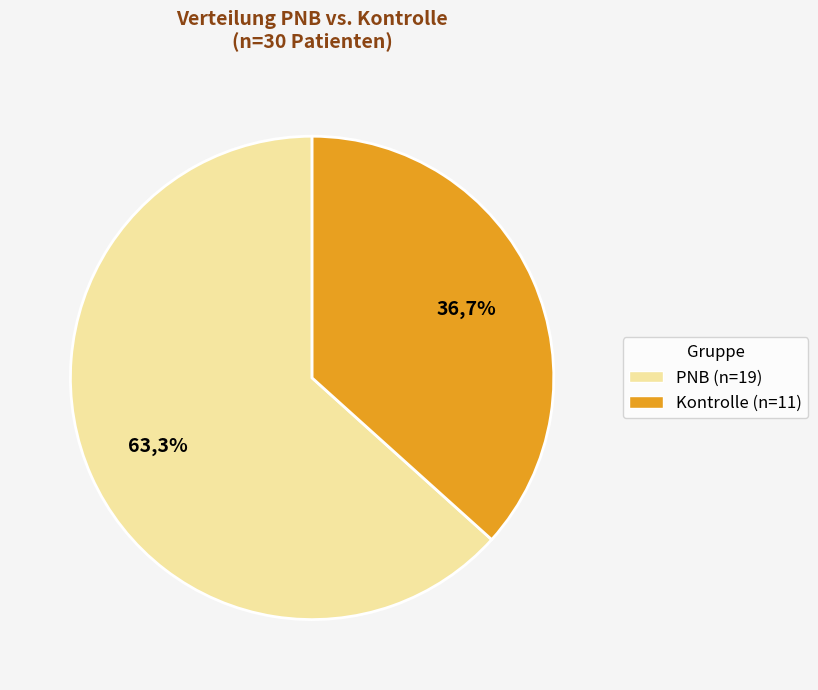

To the nearest percent, what percentage of the pie is PNB?

63%